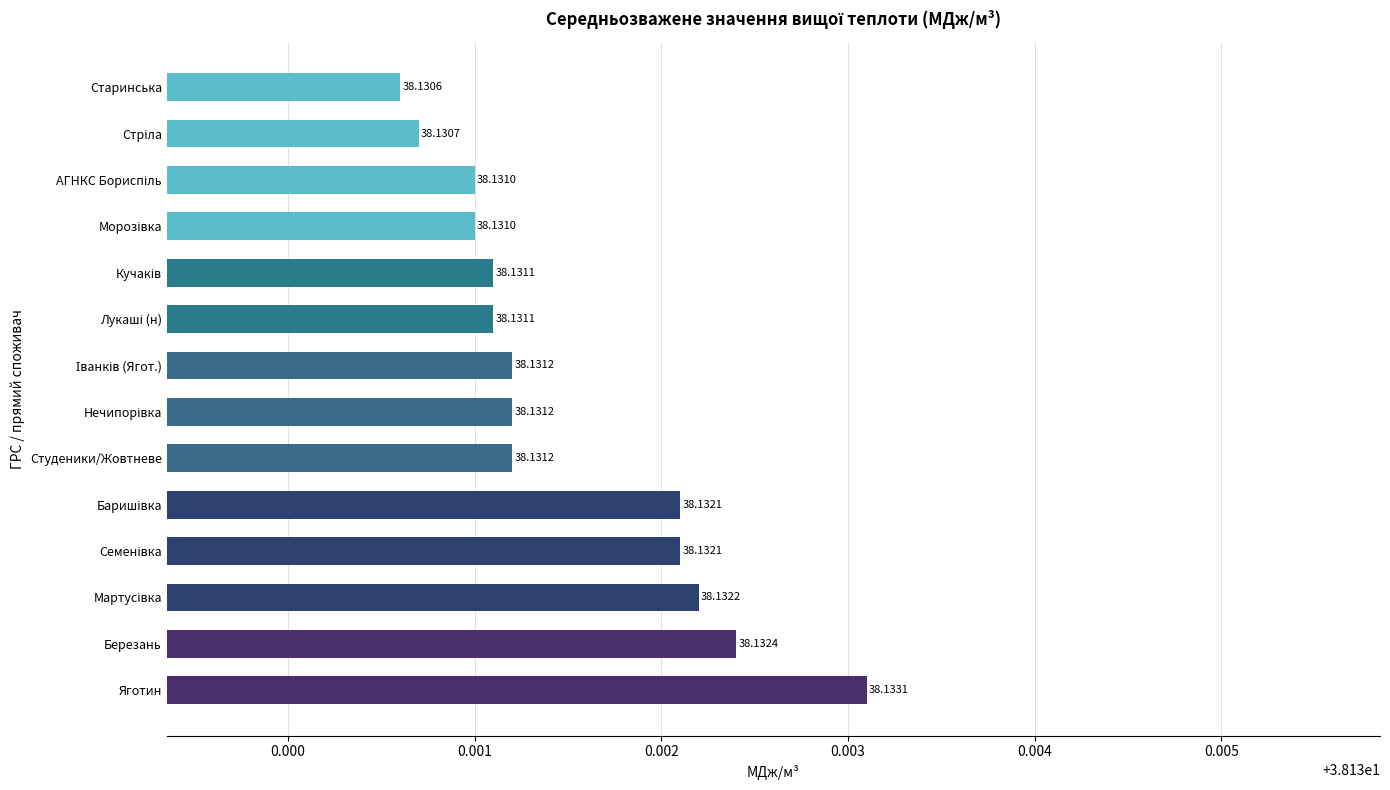

How many values are between 38 and 39?

14